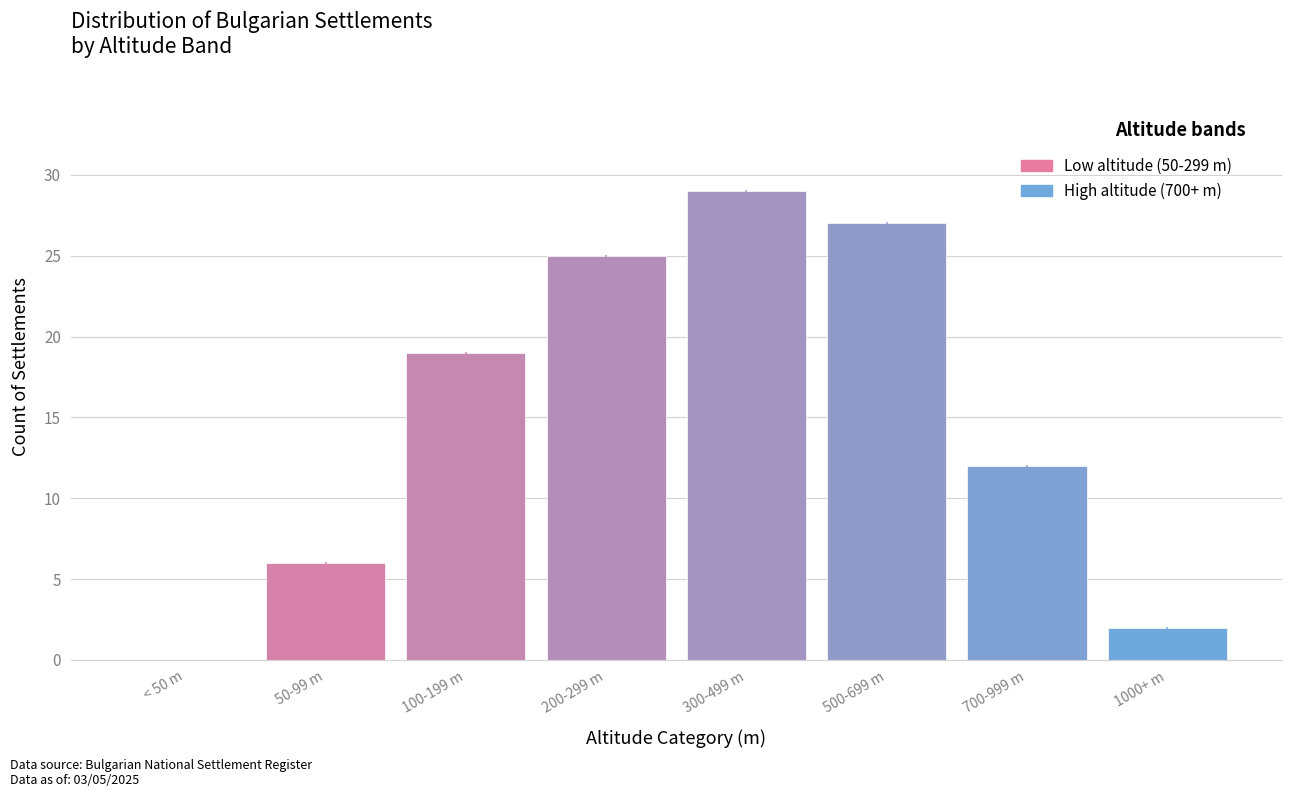

Reading left to right, transcribe all the data shown in this chart.

< 50 m=0	50-99 m=6	100-199 m=19	200-299 m=25	300-499 m=29	500-699 m=27	700-999 m=12	1000+ m=2